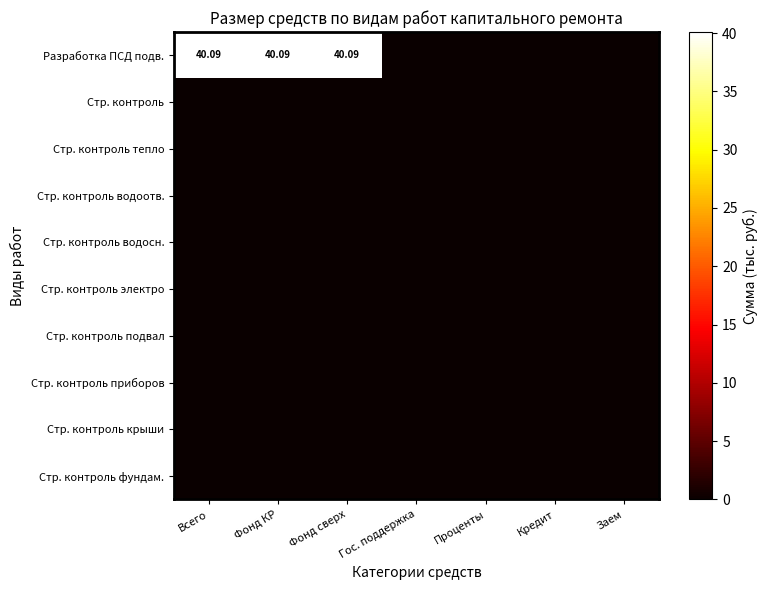

Rank the series by their maximum value, from highest to lowest.

Разработка ПСД подв., Стр. контроль, Стр. контроль тепло, Стр. контроль водоотв., Стр. контроль водосн., Стр. контроль электро, Стр. контроль подвал, Стр. контроль приборов, Стр. контроль крыши, Стр. контроль фундам.